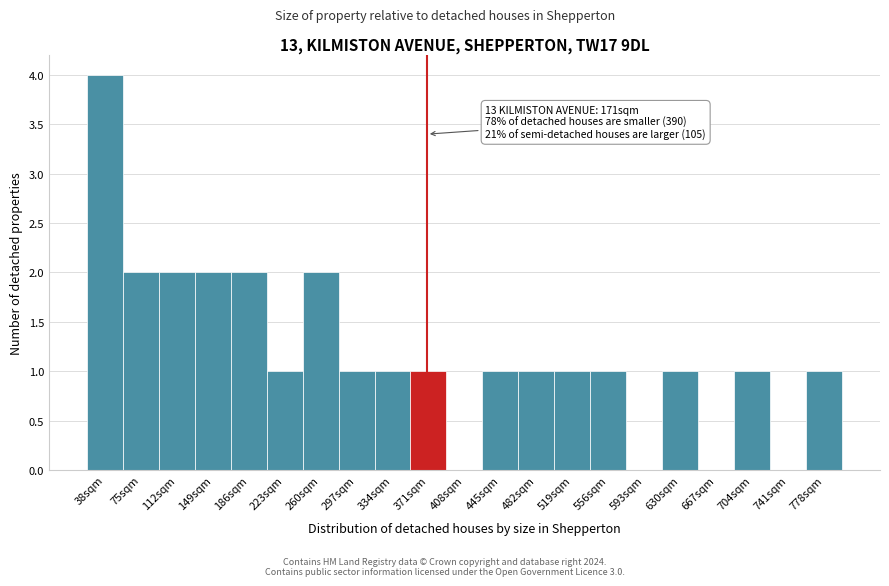

Reading right to left, what are all the values shown in this chart?

778sqm=1	741sqm=0	704sqm=1	667sqm=0	630sqm=1	593sqm=0	556sqm=1	519sqm=1	482sqm=1	445sqm=1	408sqm=0	371sqm=1	334sqm=1	297sqm=1	260sqm=2	223sqm=1	186sqm=2	149sqm=2	112sqm=2	75sqm=2	38sqm=4